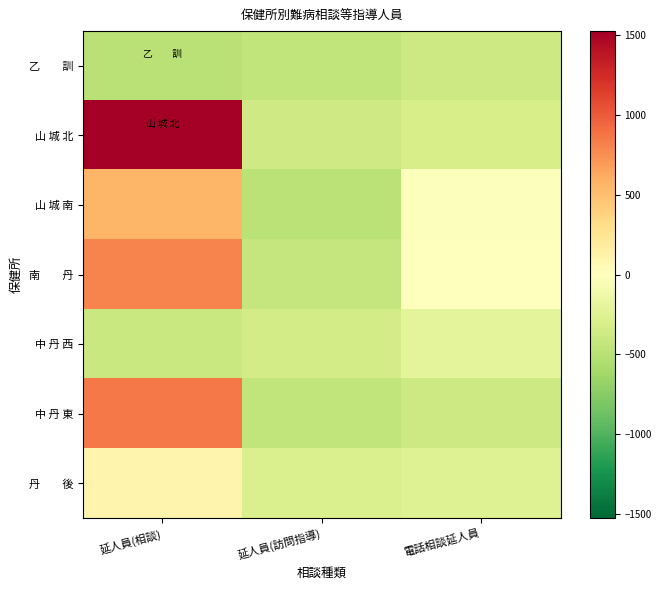

Between 延人員(相談) and 電話相談延人員, which is larger?

電話相談延人員